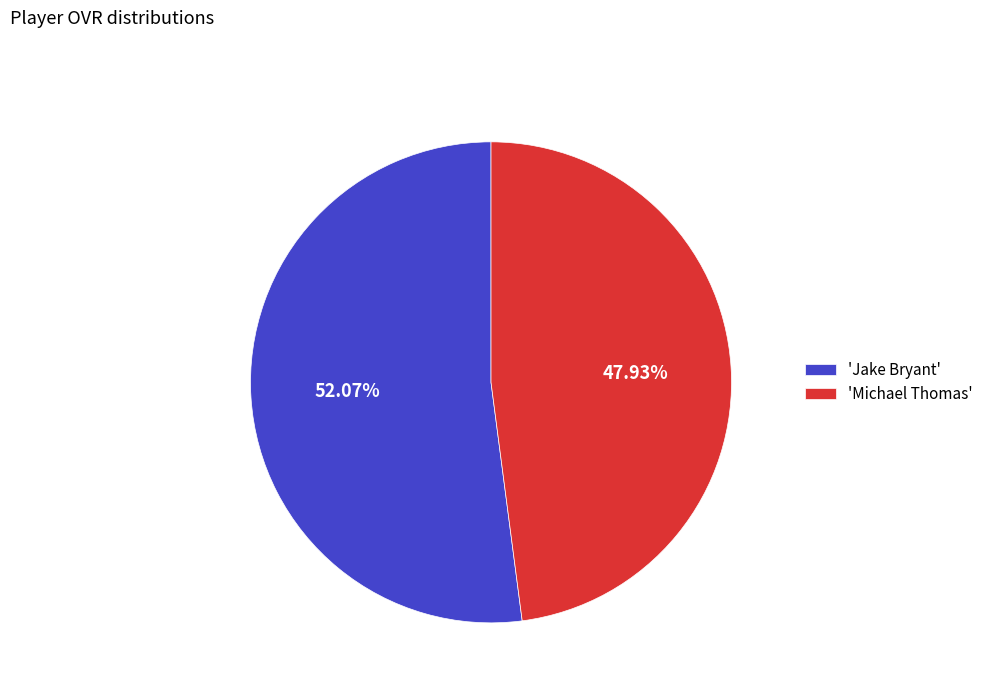

Is there a majority slice in this chart?

Yes